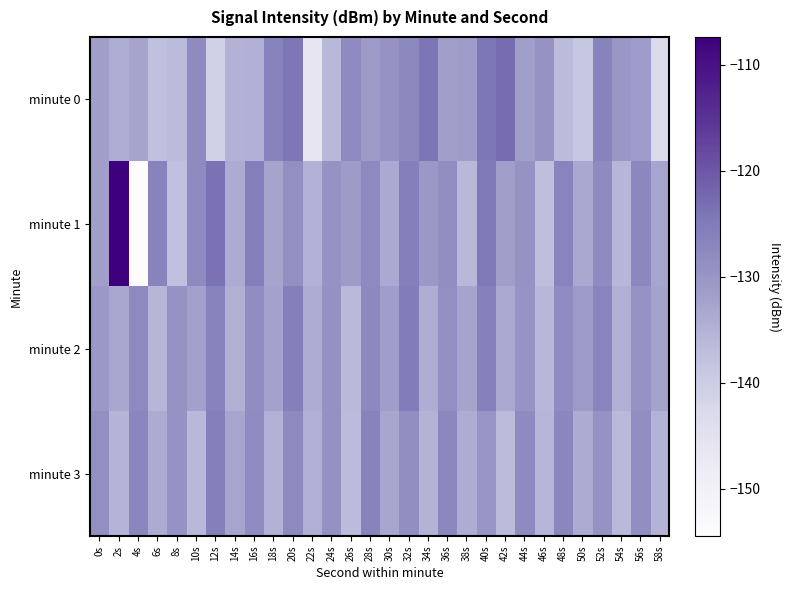

What is the smallest value displayed?

-154.5